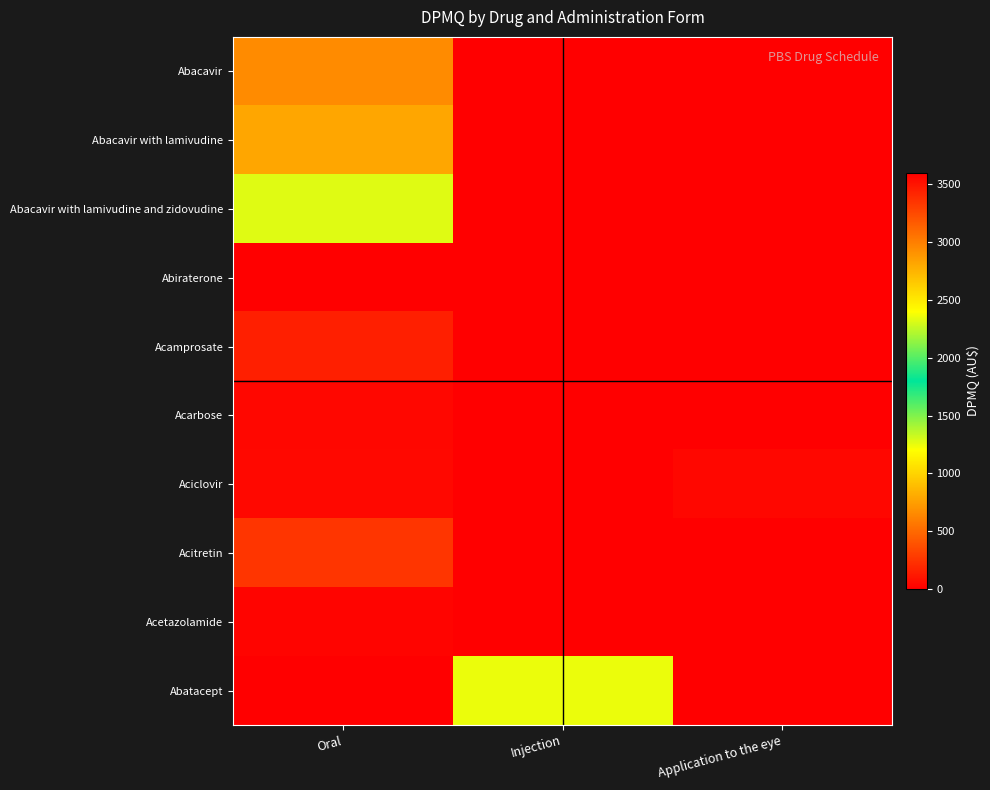

What is the spread (max minus min) of values at Oral?

3601.4